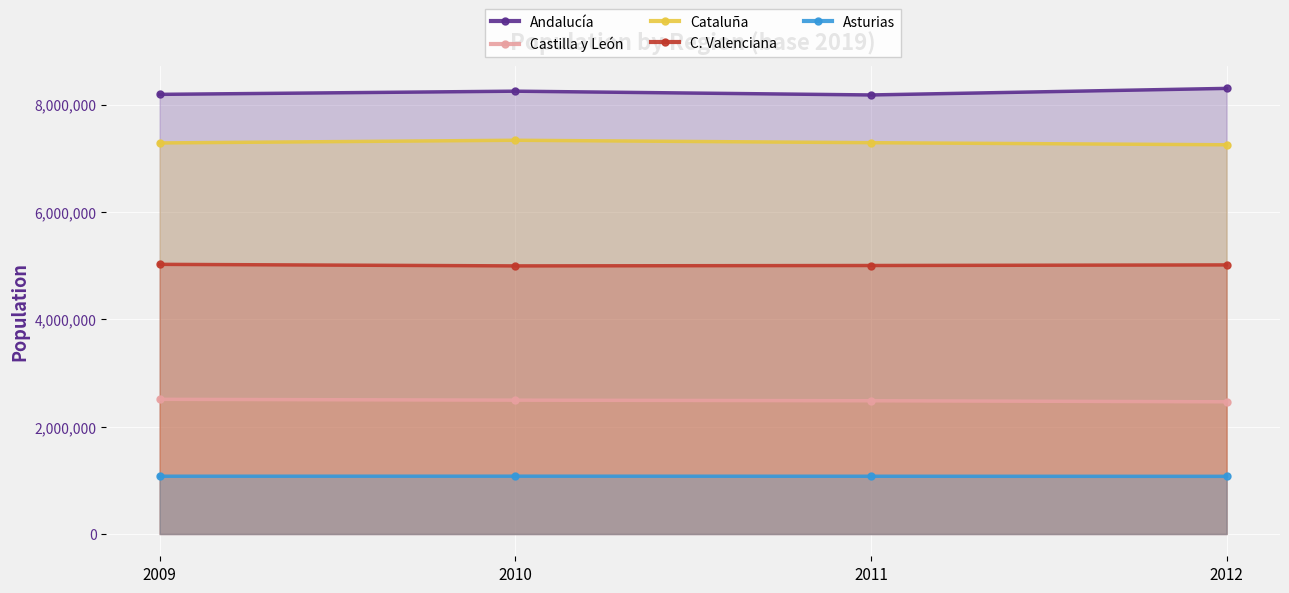

What is the difference between the C. Valenciana values at 2010 and 2011?

7217